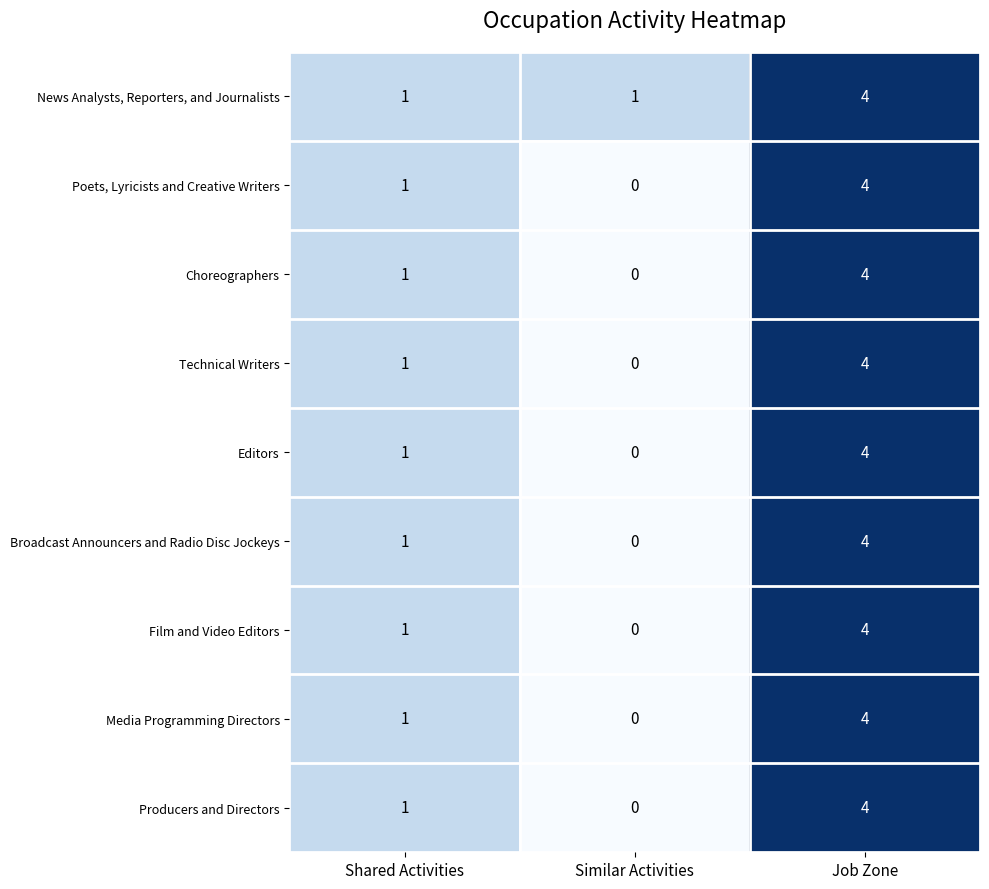

Rank the categories by Poets, Lyricists and Creative Writers value from lowest to highest.

Similar Activities, Shared Activities, Job Zone